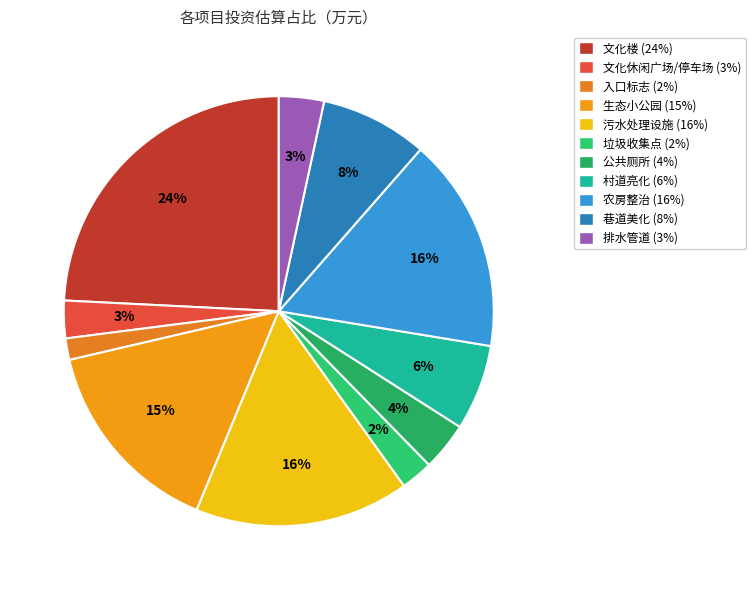

To the nearest percent, what percentage of the pie is 入口标志?

2%